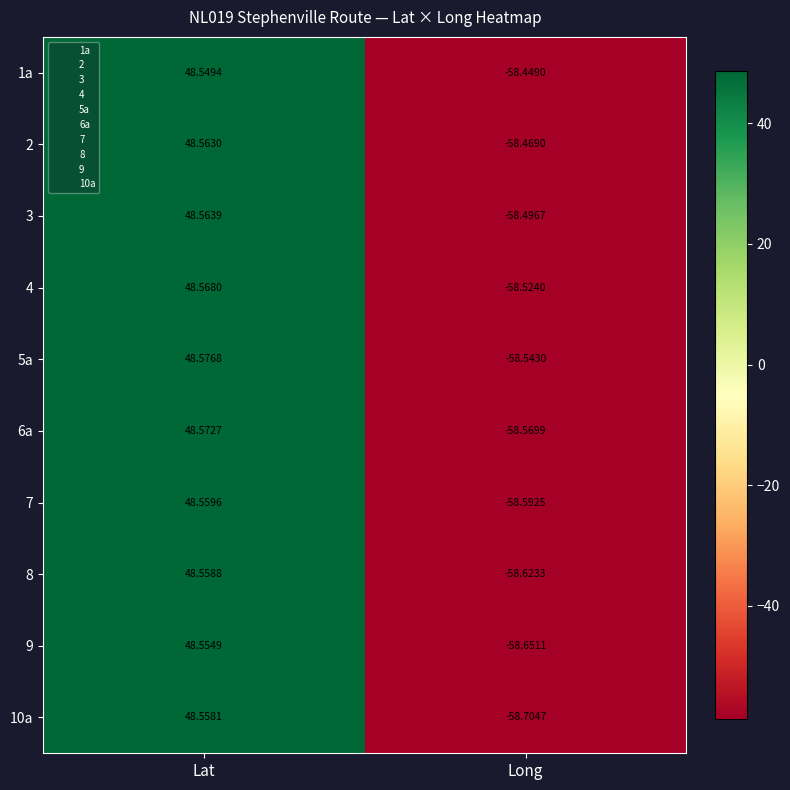

How many distinct data groups are displayed?

10